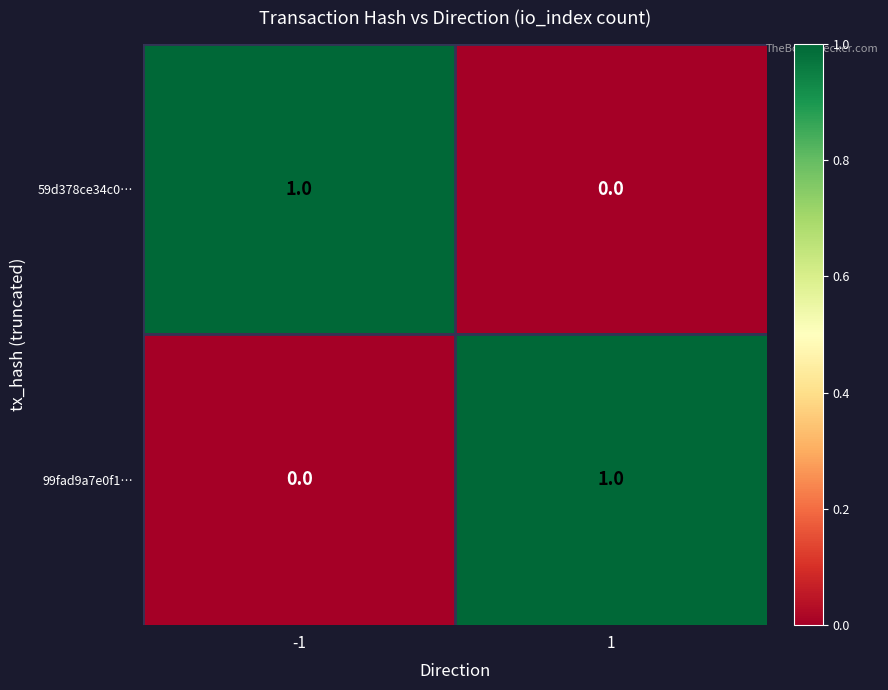

Rank the series at -1 from highest to lowest value.

59d378ce34c0…, 99fad9a7e0f1…